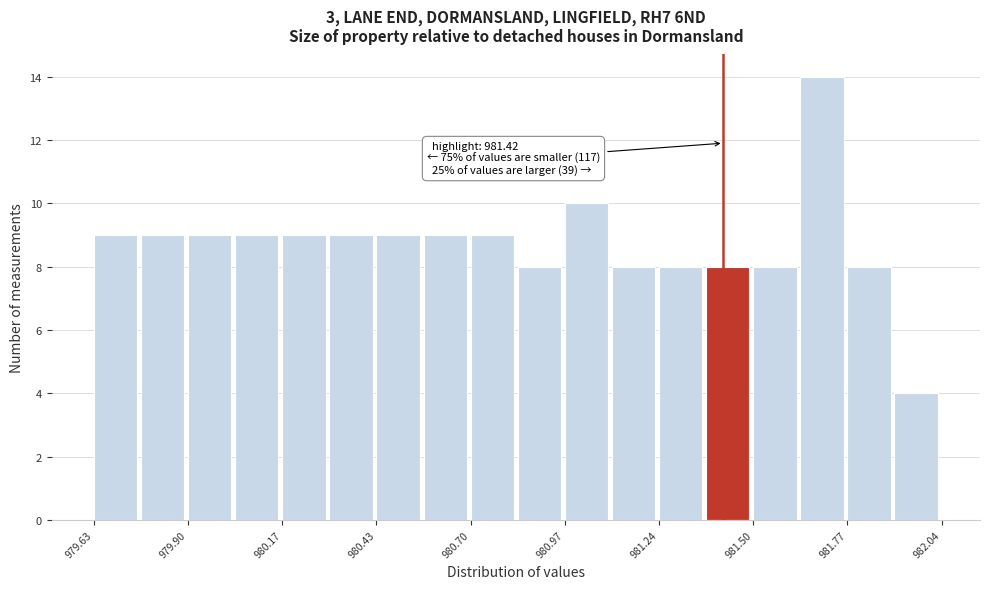

Read against the x-axis, roughly where is the centre of the tallest bar?

981.70